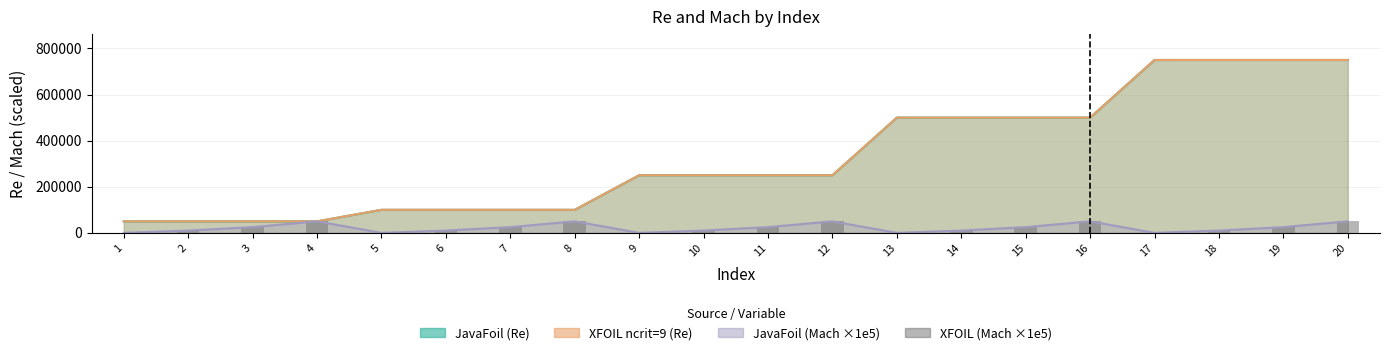

How many values are above zero?

15